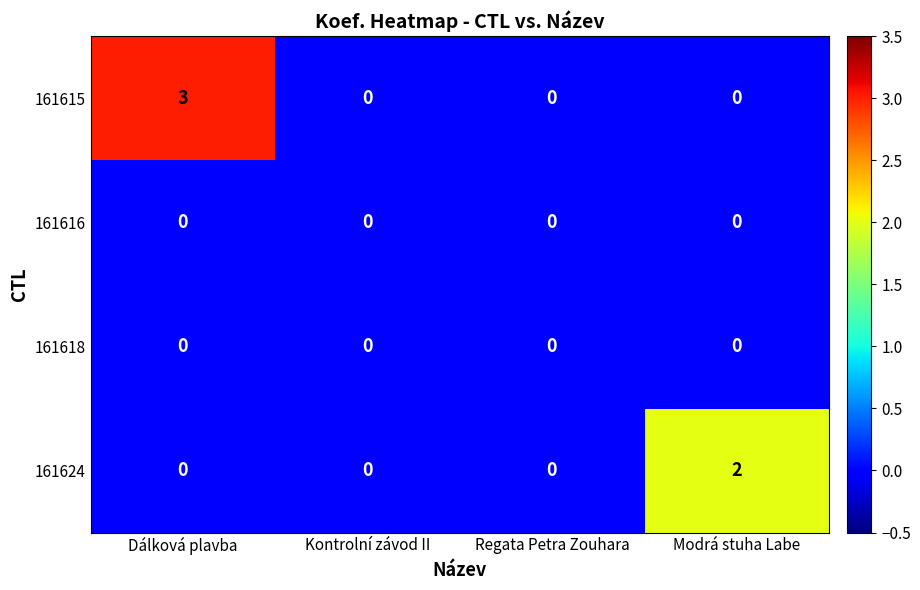

The 161616 series shows 0 at Modrá stuha Labe. True or false?

True